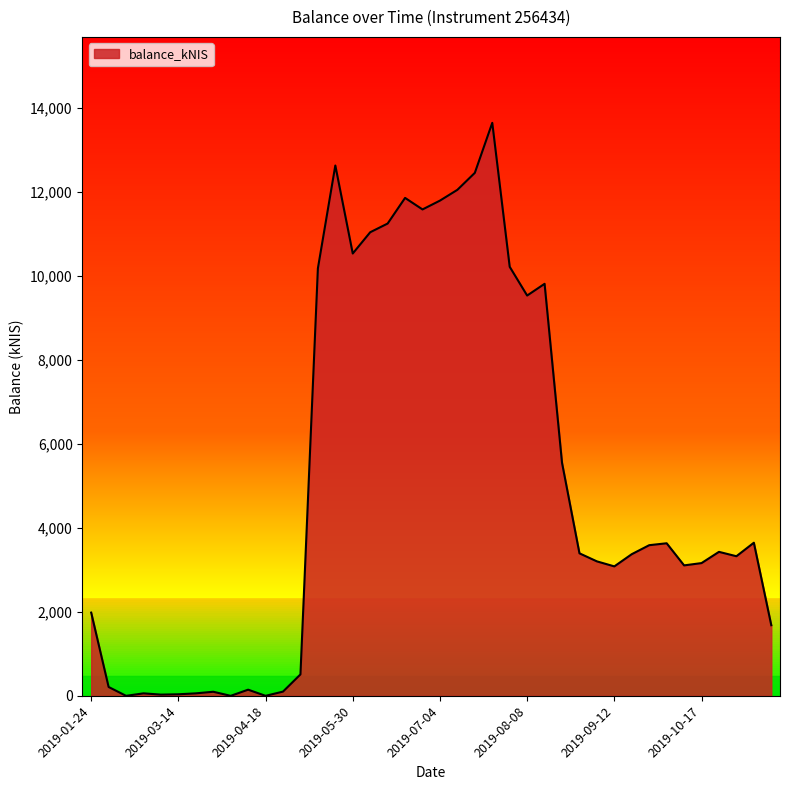

What is the difference between the maximum and minimum values?

13636.5